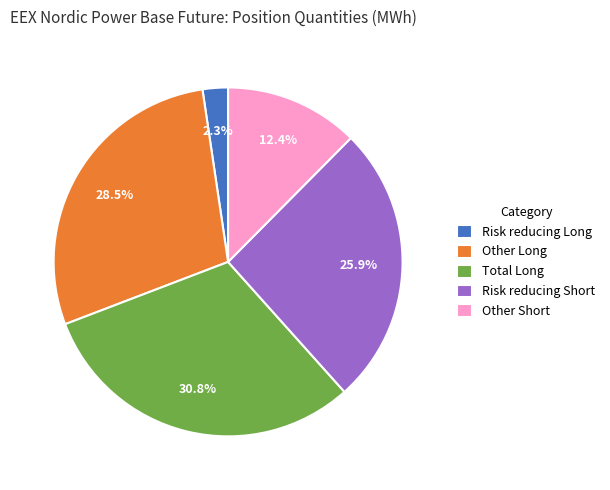

What is the ratio of the value at Risk reducing Short to the value at Total Long?

0.8